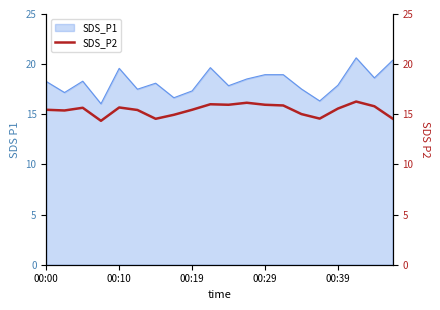

The SDS_P1 series shows 17.9 at 00:39. True or false?

True